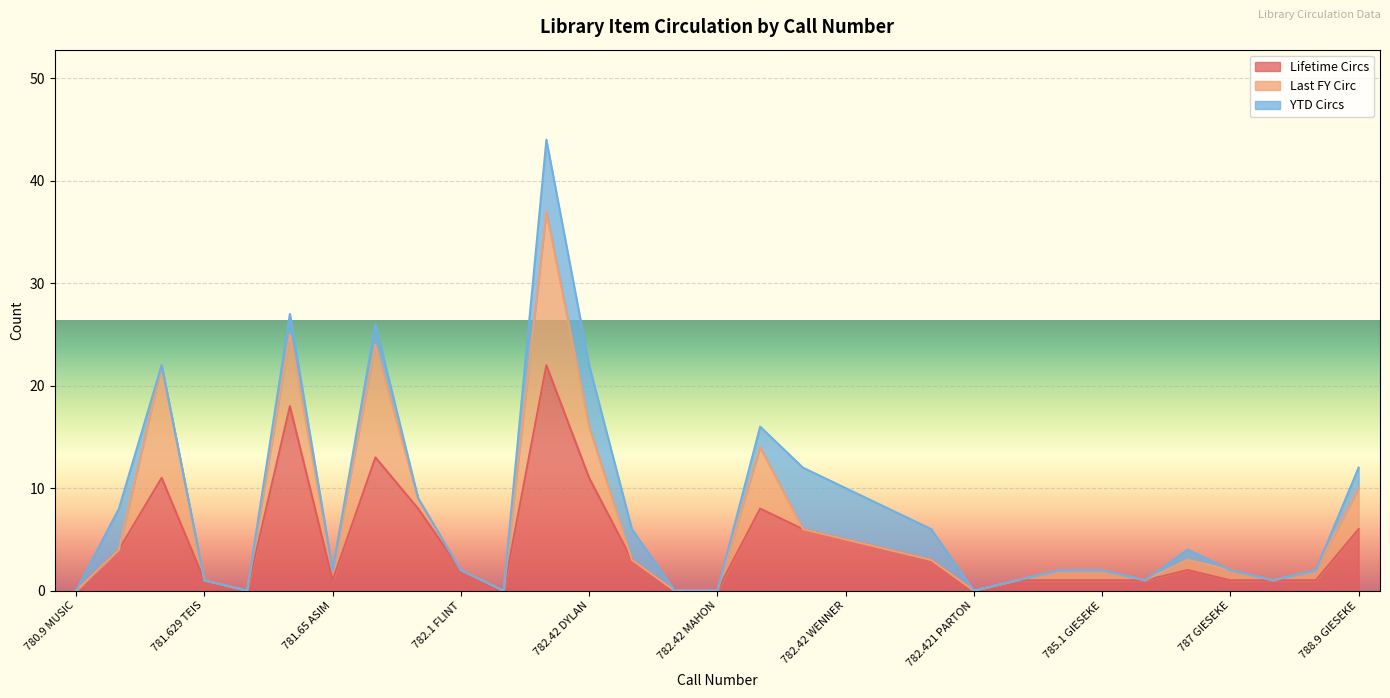

Which series has the largest range (max minus min)?

Lifetime Circs